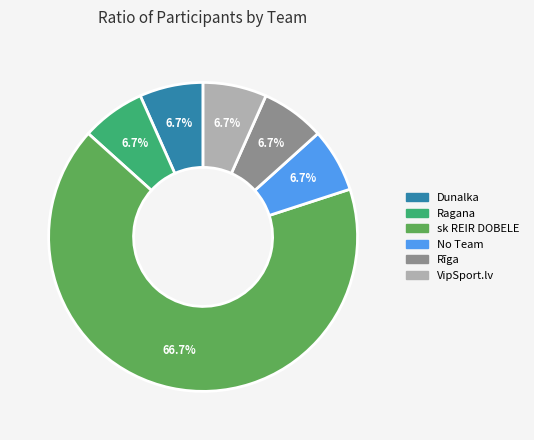

How many segments does this pie chart have?

6